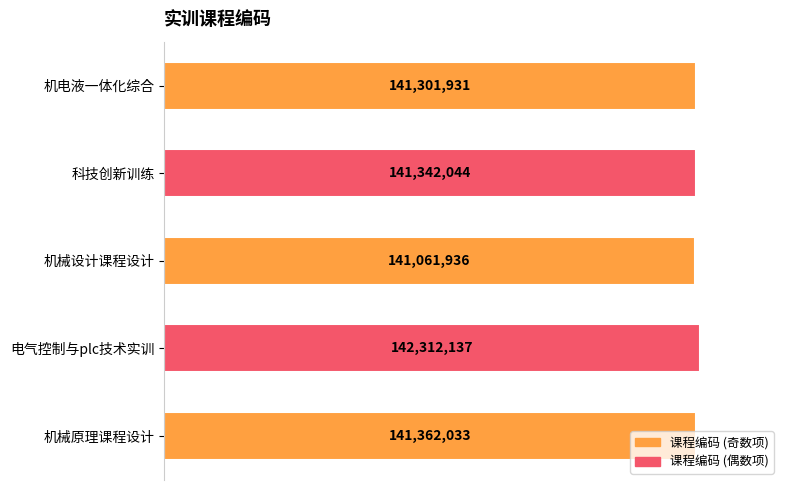

At which label is the value closest to 141687036?

机械原理课程设计